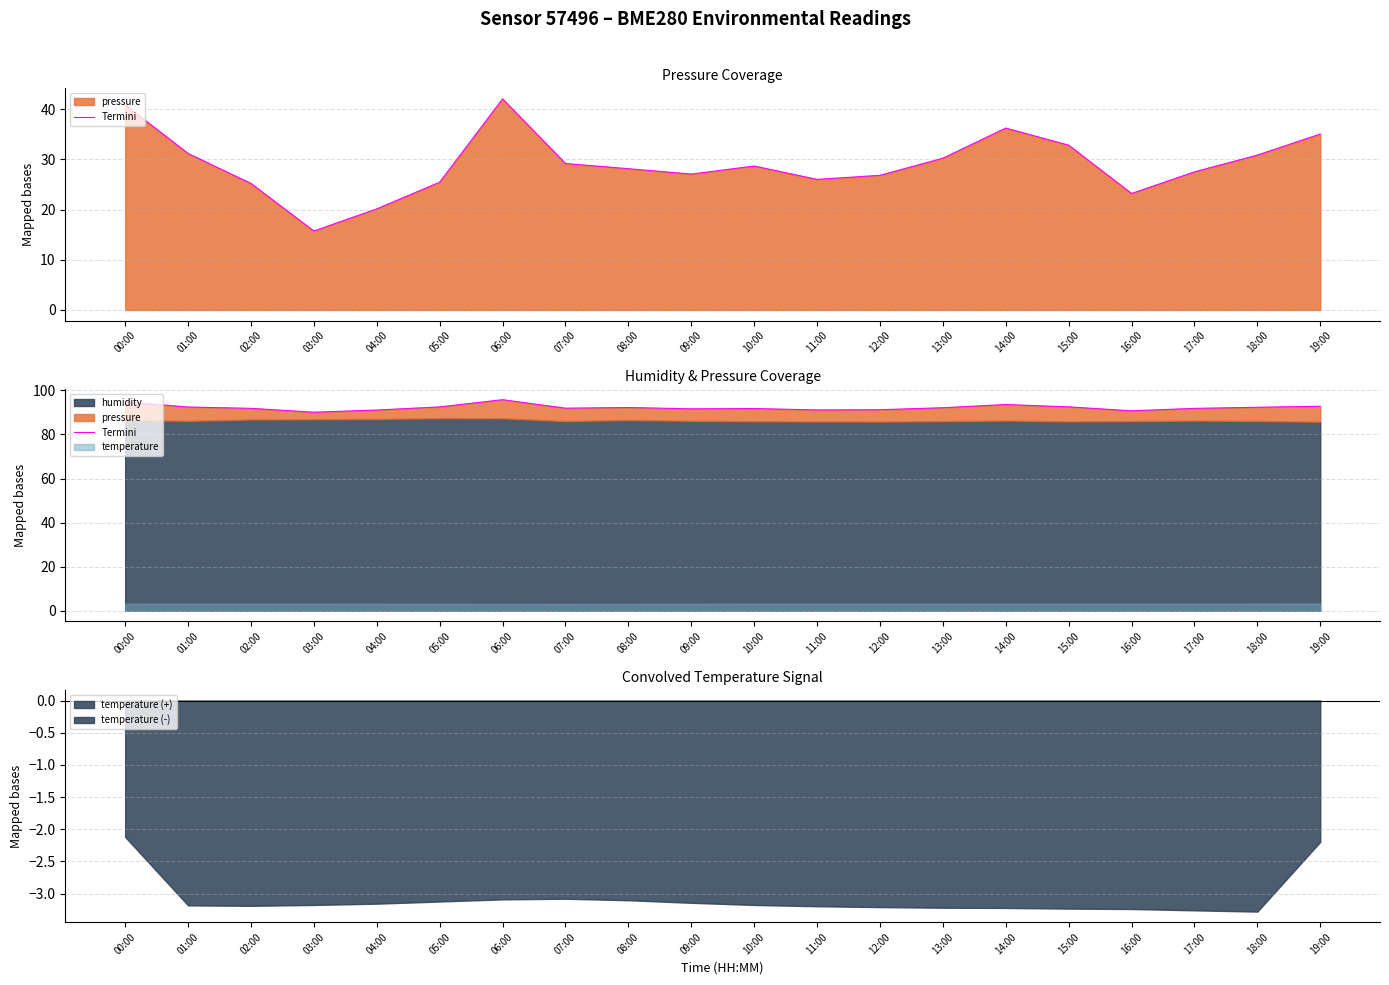

True or false: the data shows 125.5 at 13:00.

False